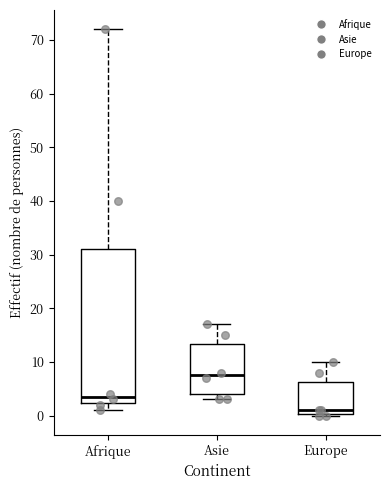

Reading left to right, read every box against the y-axis: the position of its median line, the range the box covers, and the ends of its whiskers. The values are not printed on the chart, so give them approximately, as read against the axis.

Afrique: median 4, box 2 to 31, whiskers 1 to 72
Asie: median 8, box 4 to 13, whiskers 3 to 17
Europe: median 1, box 0 to 6, whiskers 0 to 10